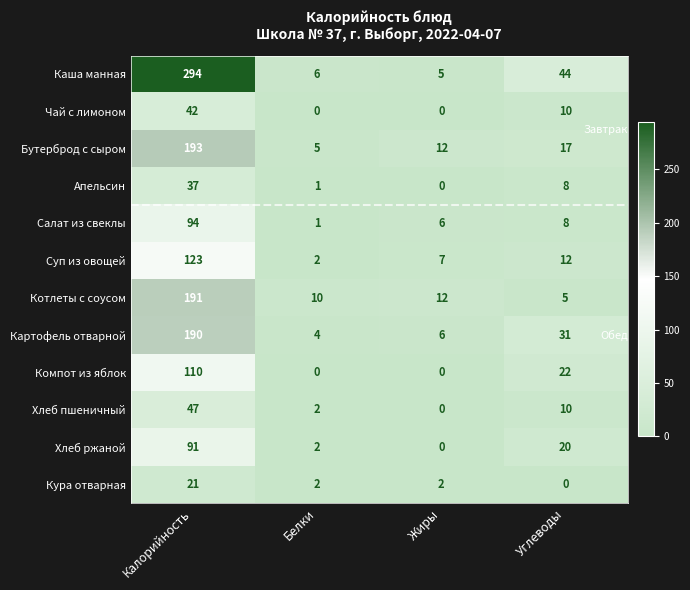

Is it true that Кура отварная equals 21 at Калорийность?

True